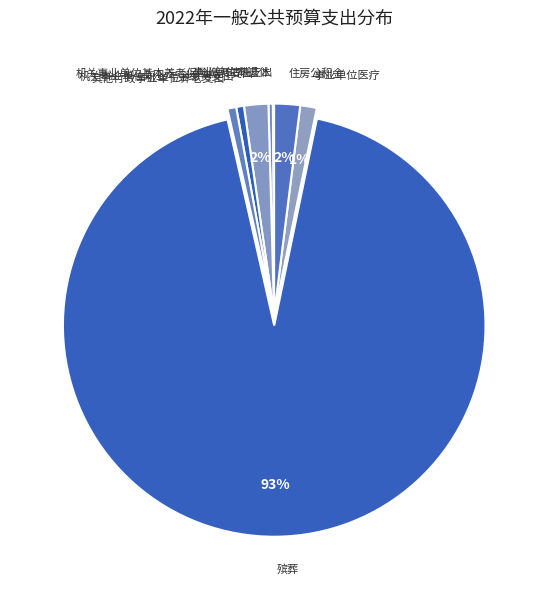

Do 事业单位医疗 and 机关事业单位职业年金缴费支出 together represent more than half of the pie?

No